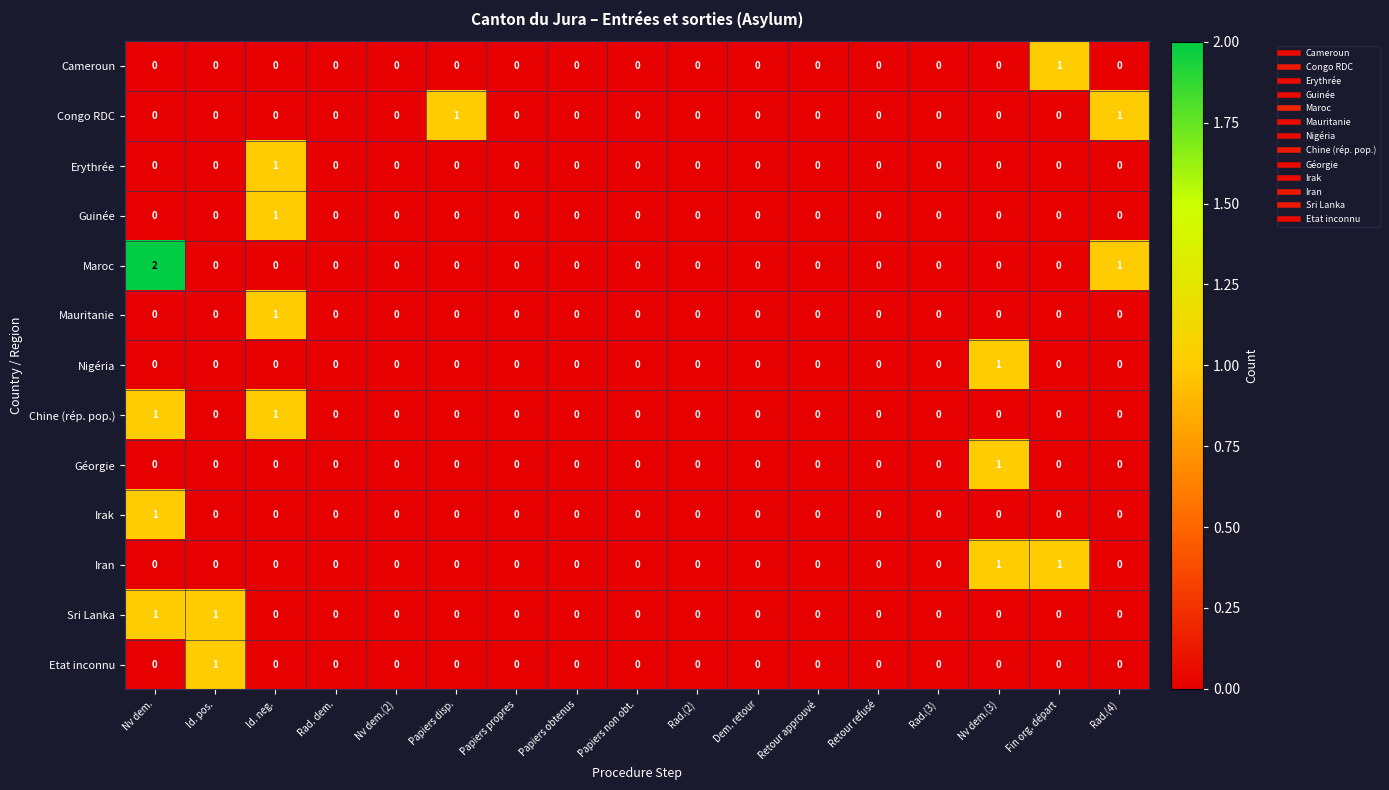

Which series has the largest total across all categories?

Maroc